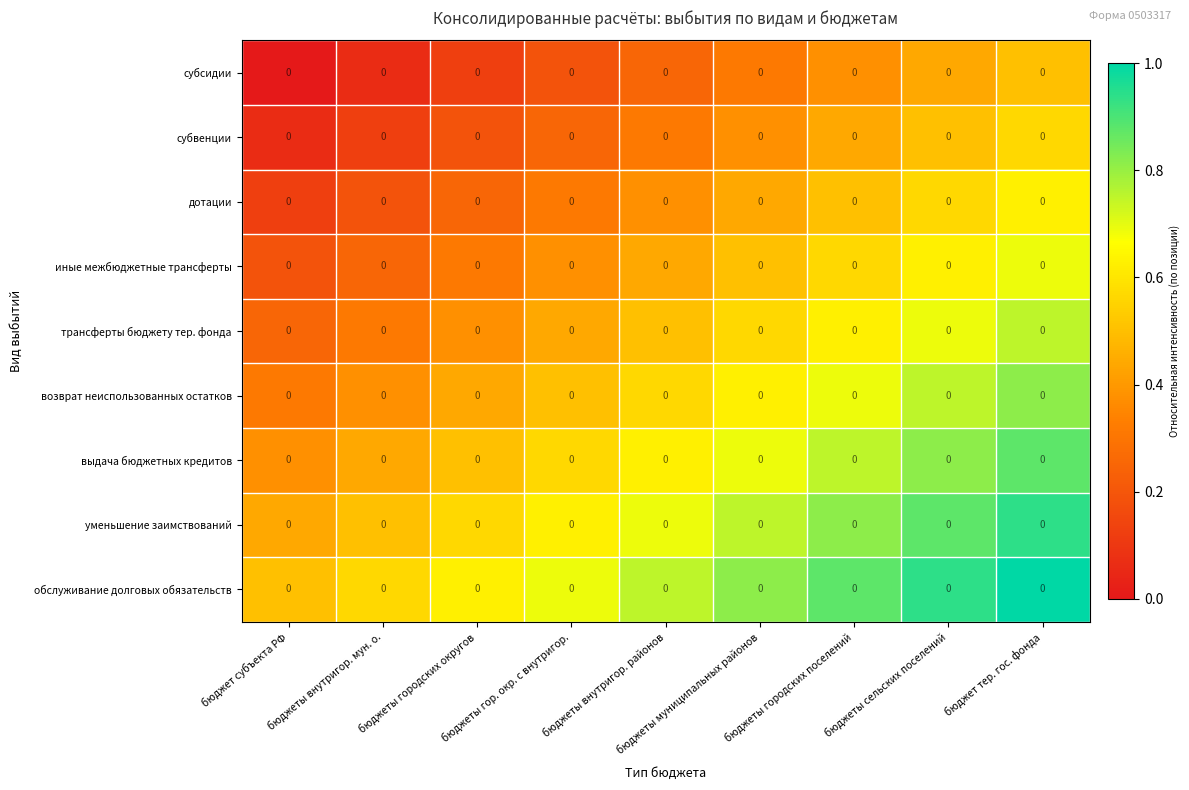

What is the total value across all series at бюджет тер. гос. фонда?

6.8